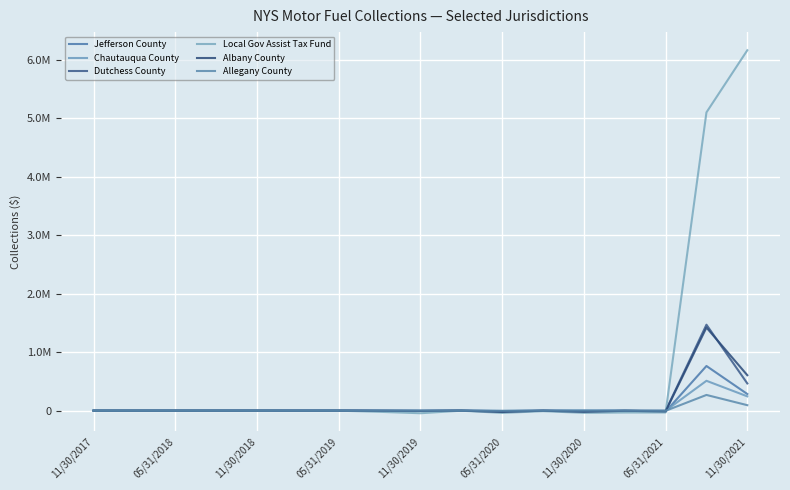

At which label does Jefferson County first exceed -32?

11/30/2017